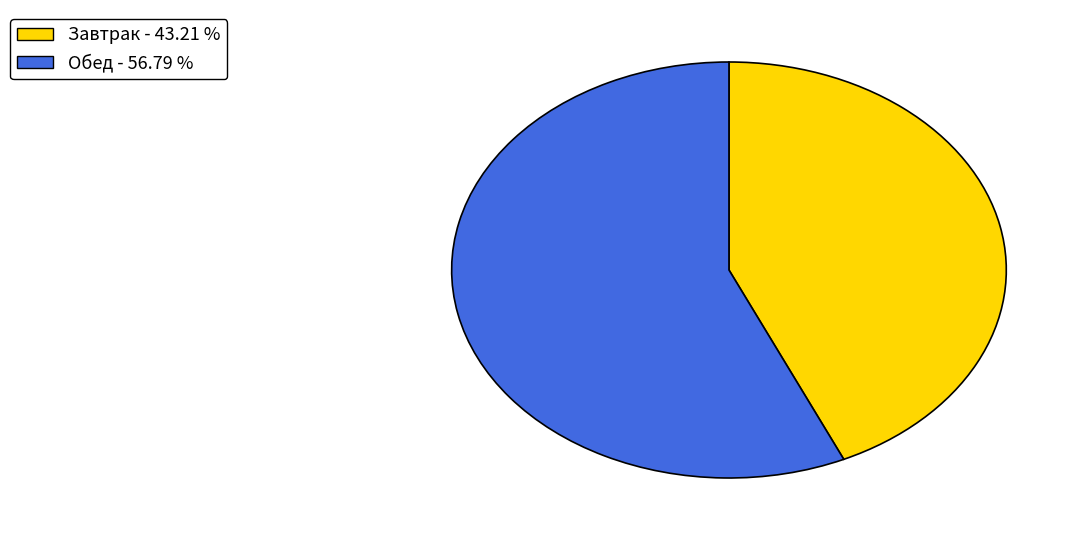

True or false: Обед accounts for 57% of the total.

True